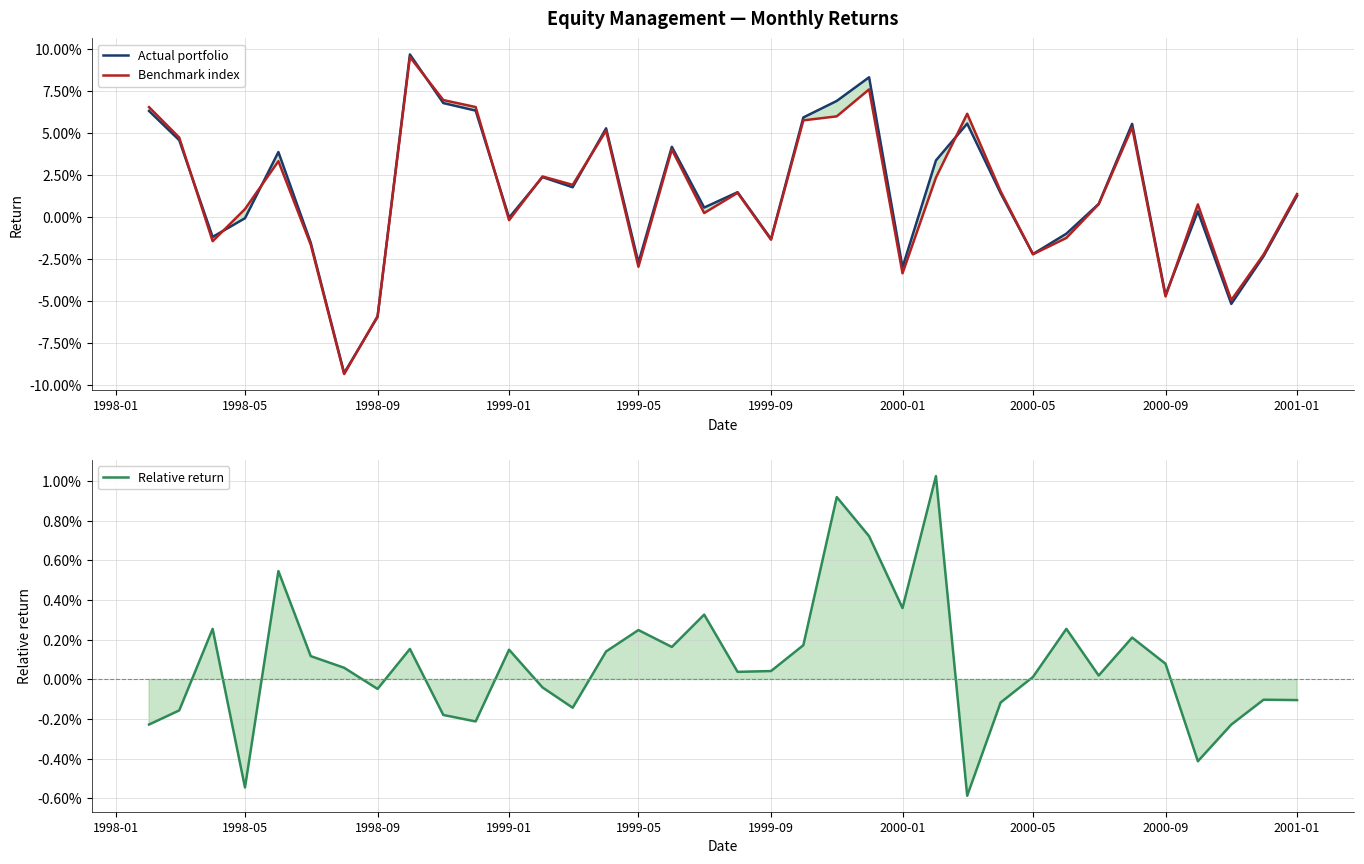

Which series has the largest total across all categories?

Actual portfolio